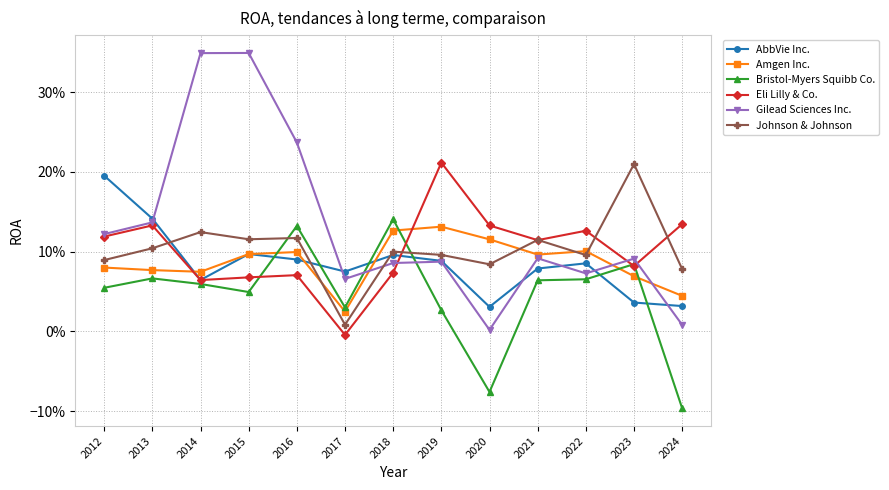

The value of Gilead Sciences Inc. at 2022 is 0.1. True or false?

True